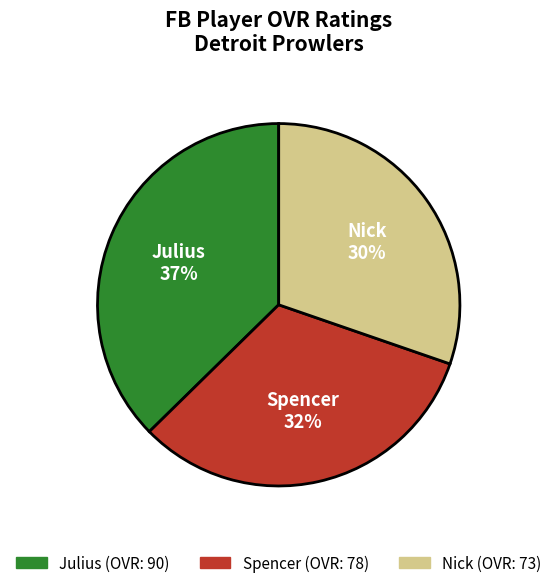

Is the sum of Julius and Nick greater than half?

Yes